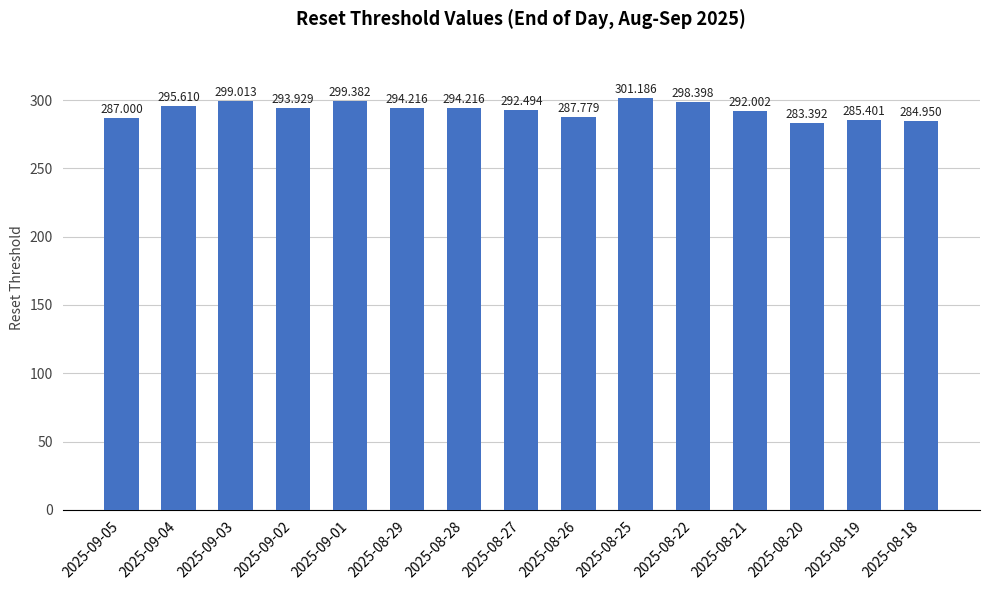

Is it true that the value at 2025-08-19 is 285.4?

True